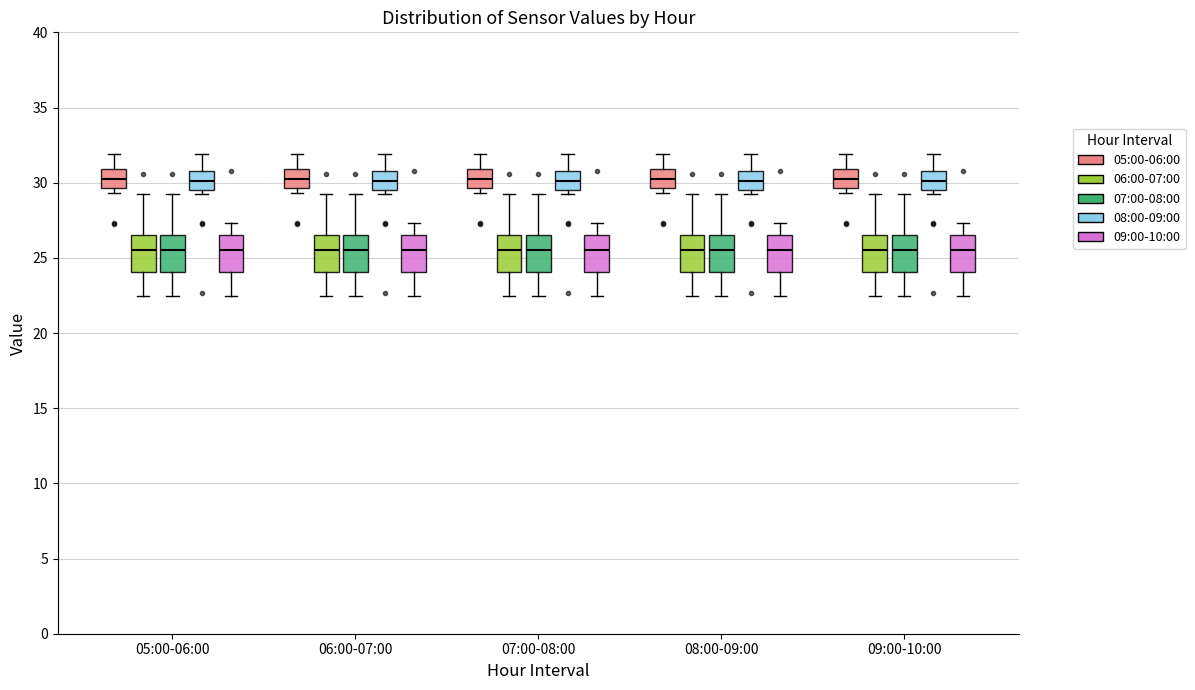

Where does the upper whisker of the box for 05:00-06:00 (09:00-10:00) end on the y-axis? The values are not printed on the chart, so give them approximately, as read against the axis.

27.5